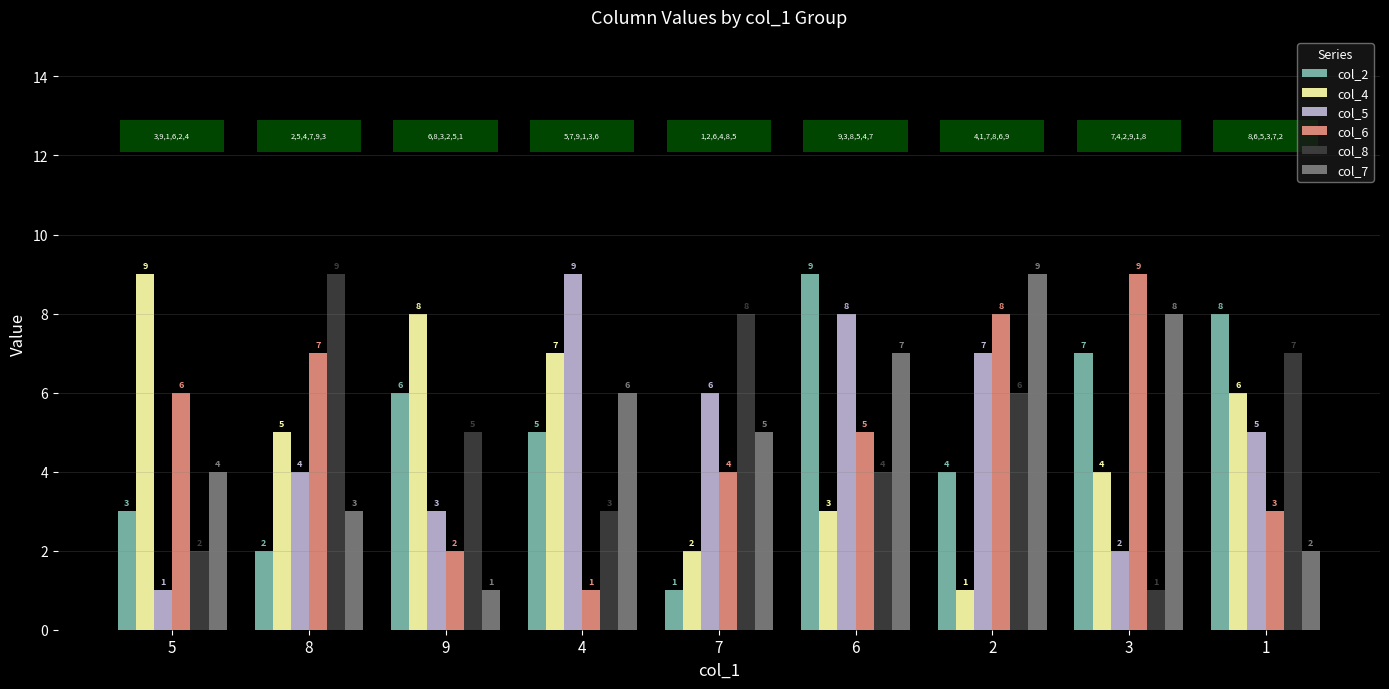

What is the difference between the col_4 values at 6 and 5?

6